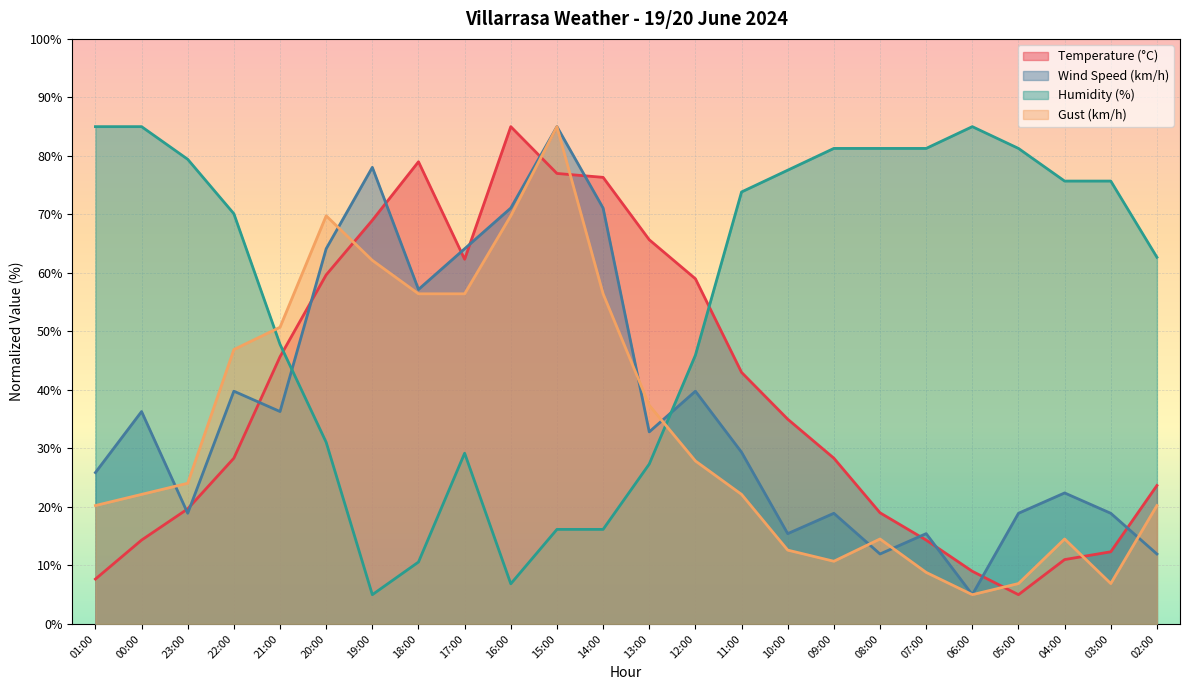

What is the spread (max minus min) of values at 12:00?

31.1